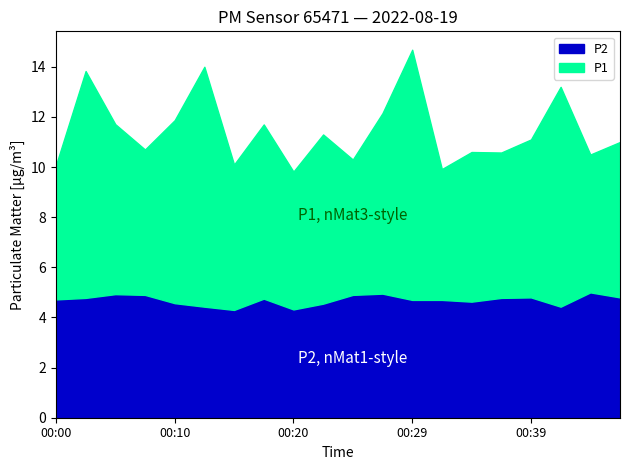

Reading left to right, what are all the values shown in this chart?

P1: 5.3	9.1	6.8	5.8	7.3	9.6	5.8	7.0	5.5	6.8	5.4	7.2	10.0	5.2	6.0	5.8	6.3	8.8	5.5	6.2
P2: 4.7	4.8	4.9	4.9	4.6	4.4	4.3	4.8	4.3	4.5	4.9	5.0	4.7	4.7	4.6	4.8	4.8	4.4	5.0	4.8